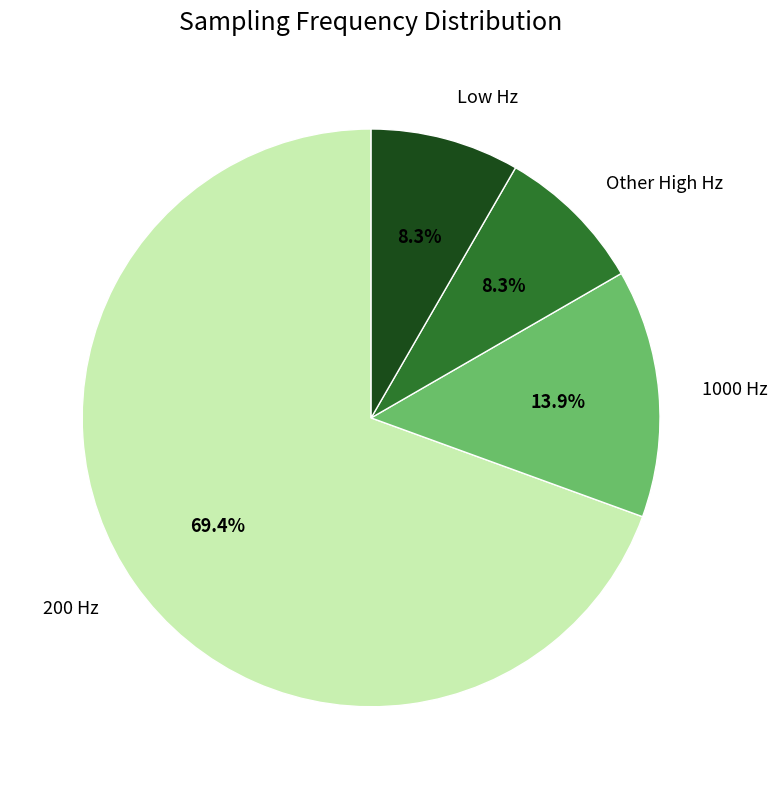

Between 1000 Hz and Low Hz, which is larger?

1000 Hz